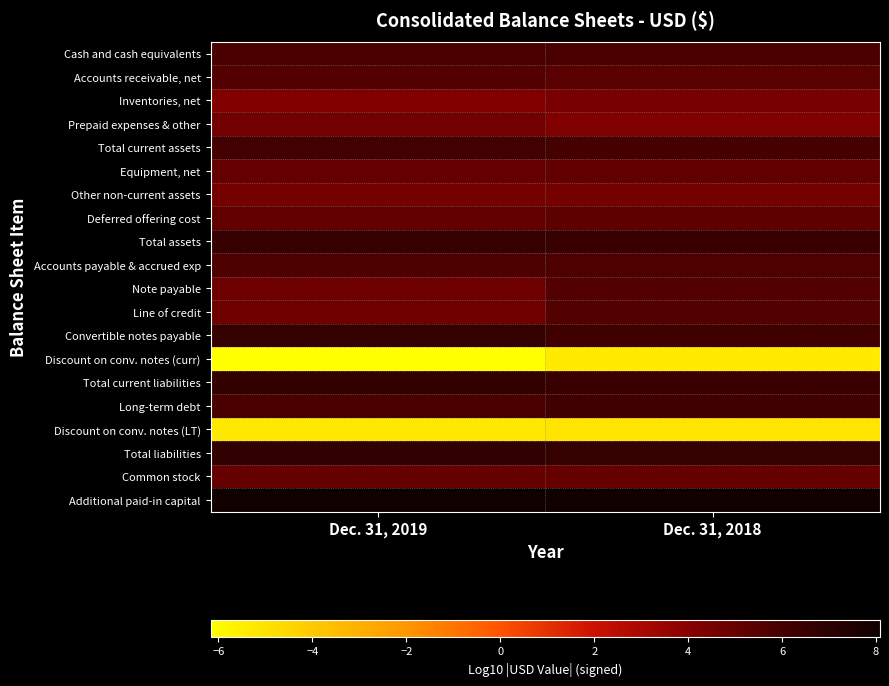

Between Dec. 31, 2018 and Dec. 31, 2019, which is larger?

Dec. 31, 2018